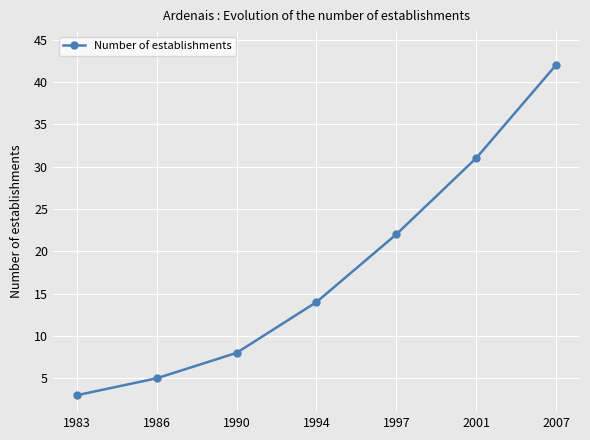

What is the smallest value displayed?

3